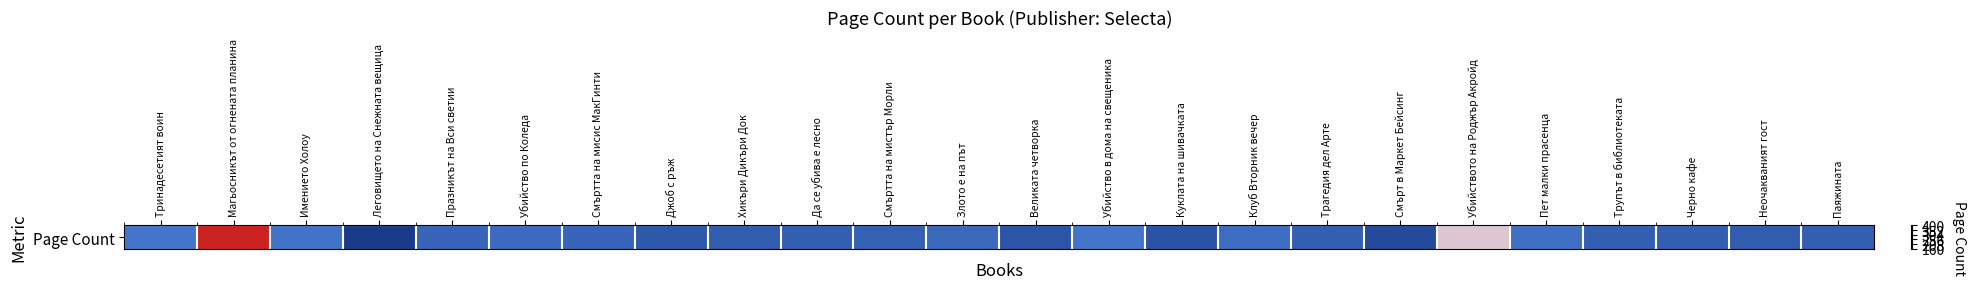

List the labels in order of value, largest first.

Магьосникът от огнената планина, Убийството на Роджър Акройд, Тринадесетият воин, Убийство в дома на свещеника, Имението Холоу, Пет малки прасенца, Клуб Вторник вечер, Убийство по Коледа, Злото е на път, Празникът на Вси светии, Смъртта на мисис МакГинти, Смъртта на мистър Морли, Да се убива е лесно, Трагедия дел Арте, Трупът в библиотеката, Черно кафе, Паяжината, Хикъри Дикъри Док, Неочакваният гост, Джоб с ръж, Великата четворка, Куклата на шивачката, Смърт в Маркет Бейсинг, Леговището на Снежната вещица